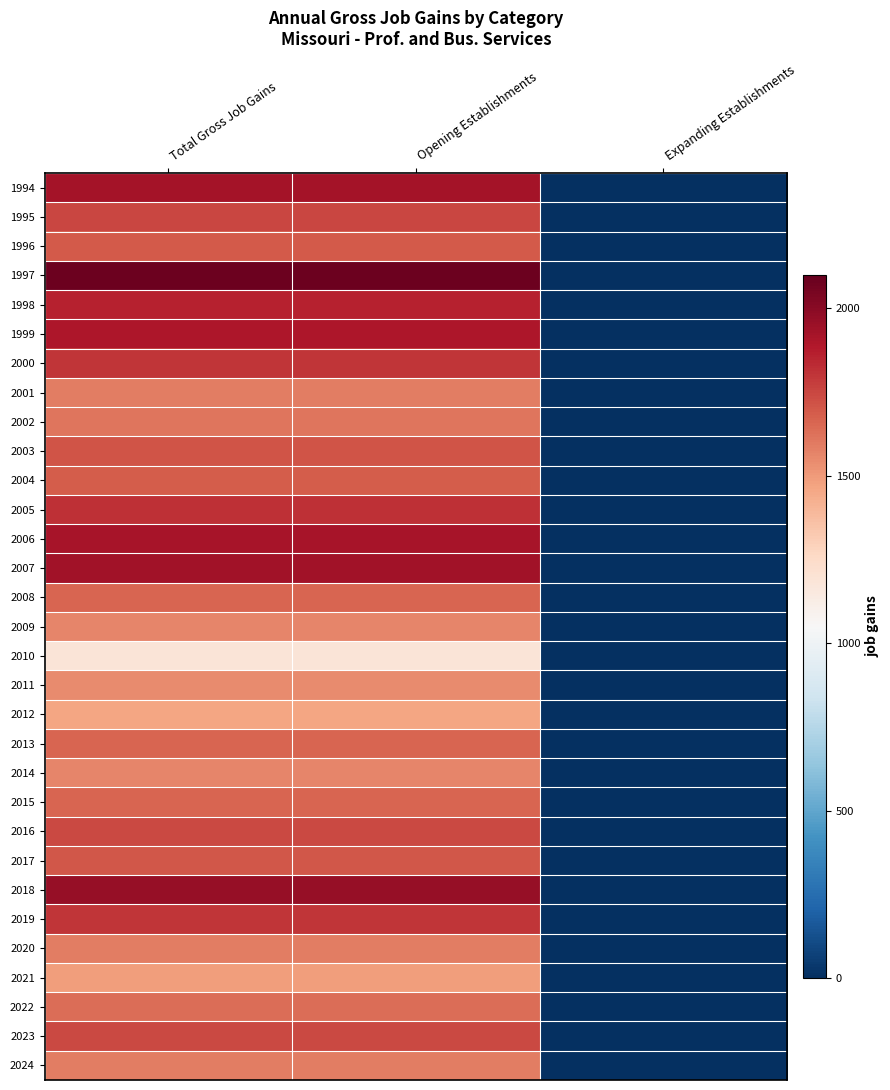

Rank the series at Expanding Establishments from lowest to highest value.

1994, 1995, 1996, 1997, 1998, 1999, 2000, 2001, 2002, 2003, 2004, 2005, 2006, 2007, 2008, 2009, 2010, 2011, 2012, 2013, 2014, 2015, 2016, 2017, 2018, 2019, 2020, 2021, 2022, 2023, 2024